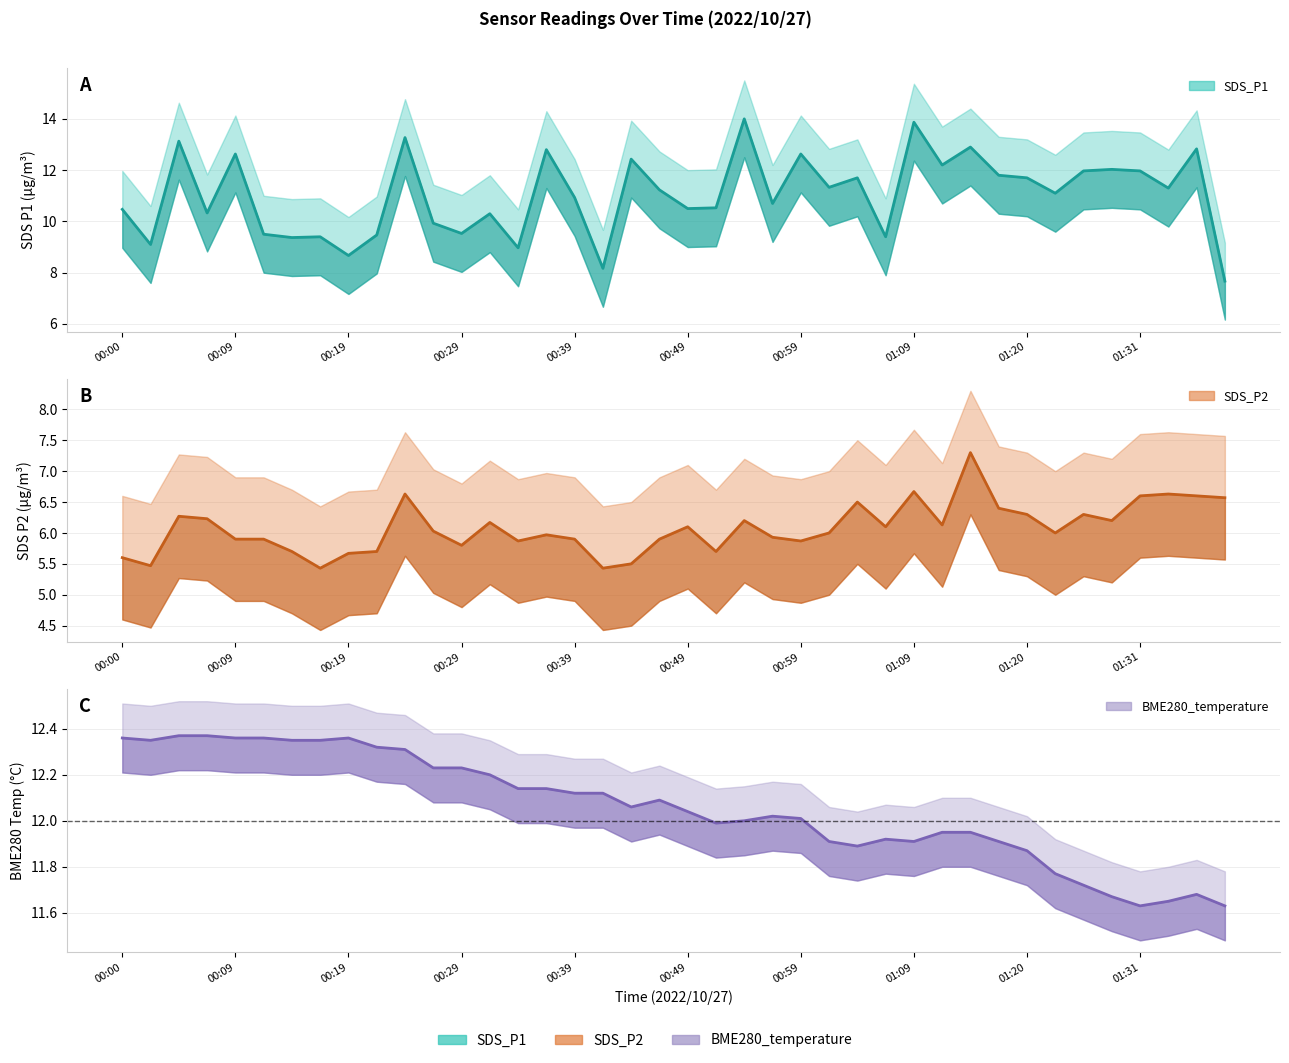

What is the difference between the highest and lowest values at 00:49?

6.5